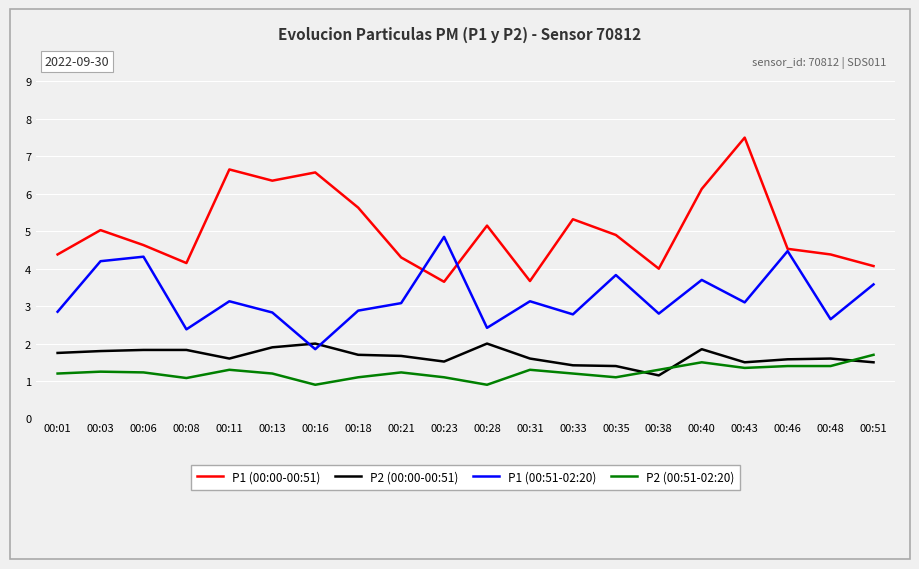

Is it true that P1 (00:51-02:20) equals 7.5 at 00:23?

False